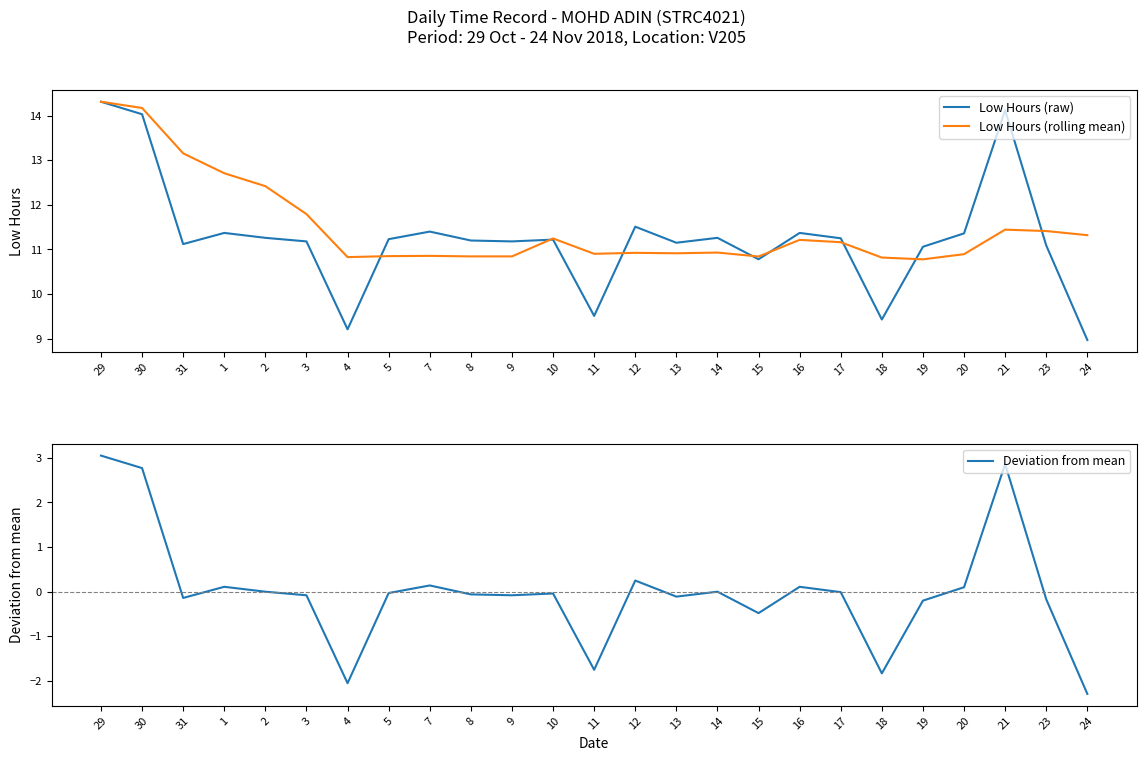

List the labels in order of Low Hours (raw) value, smallest first.

24, 4, 18, 11, 15, 19, 23, 31, 13, 3, 9, 8, 10, 5, 17, 2, 14, 20, 1, 16, 7, 12, 30, 21, 29